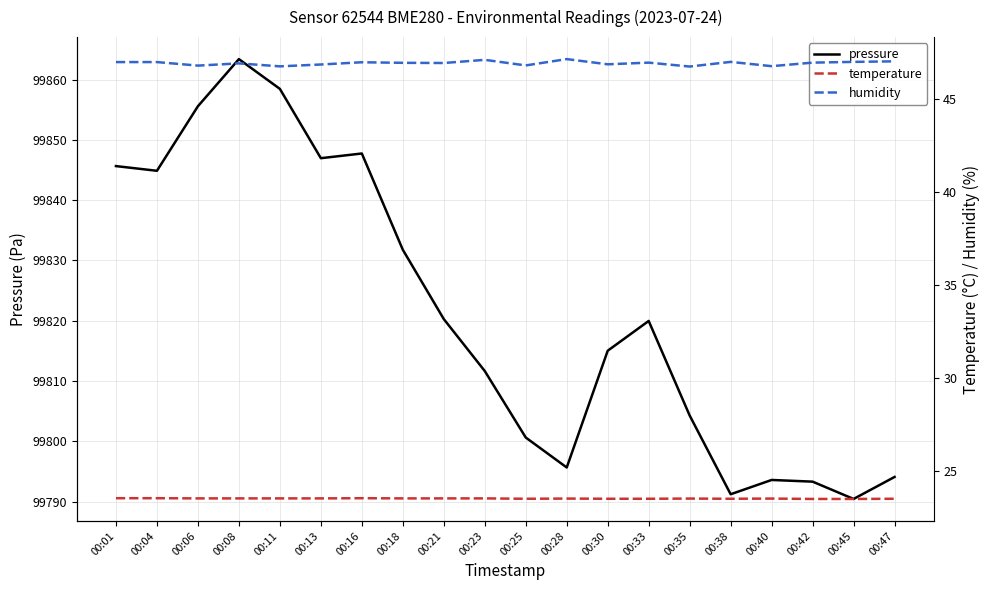

Which has a higher value, 00:35 or 00:21?

00:21